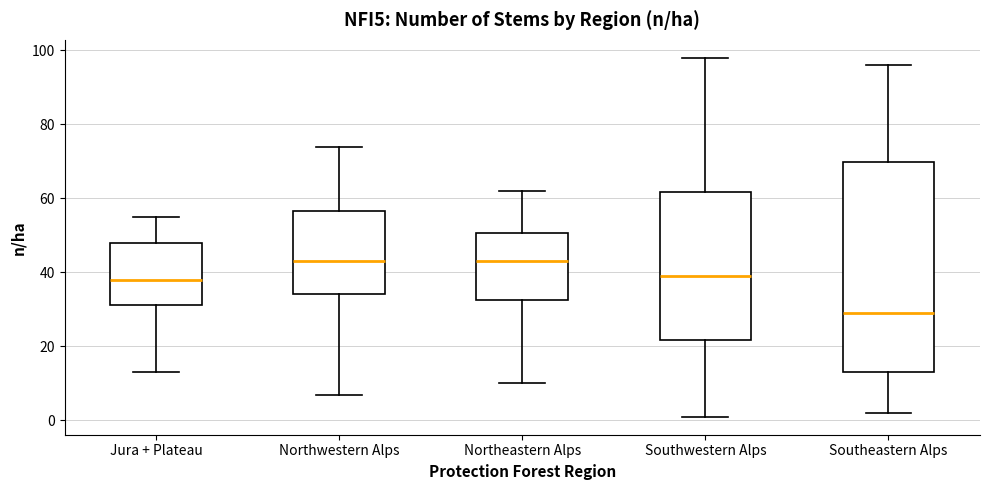

Comparing the boxes themselves (not the whiskers), which one is the tallest?

Southeastern Alps